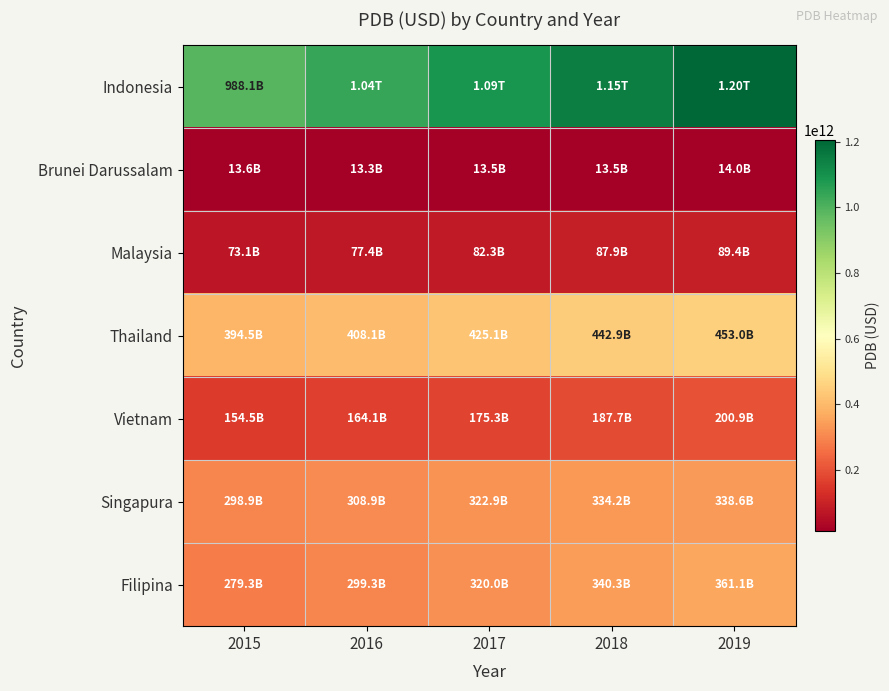

Reading left to right, what are all the values shown in this chart?

Indonesia: 2015=988128596686.4	2016=1037861792572.6	2017=1090479163408.0	2018=1146903734500.8	2019=1204457195676.2
Brunei Darussalam: 2015=13639431536.5	2016=13301457645.8	2017=13478181151.4	2018=13485221855.5	2019=14006979896.3
Malaysia: 2015=73147213944.9	2016=77353225926.9	2017=82307682507.8	2018=87863829812.8	2019=89352615465.1
Thailand: 2015=394515072325.7	2016=408067287277.1	2017=425115036935.9	2018=442925594863.2	2019=452964209686.0
Vietnam: 2015=154508616051.6	2016=164104855205.2	2017=175284081081.2	2018=187686812137.3	2019=200857611961.5
Singapura: 2015=298944012931.3	2016=308895962132.4	2017=322859231805.4	2018=334151135292.2	2019=338646194792.9
Filipina: 2015=279298562537.1	2016=299266892469.1	2017=320009045849.2	2018=340302373318.6	2019=361123861360.4